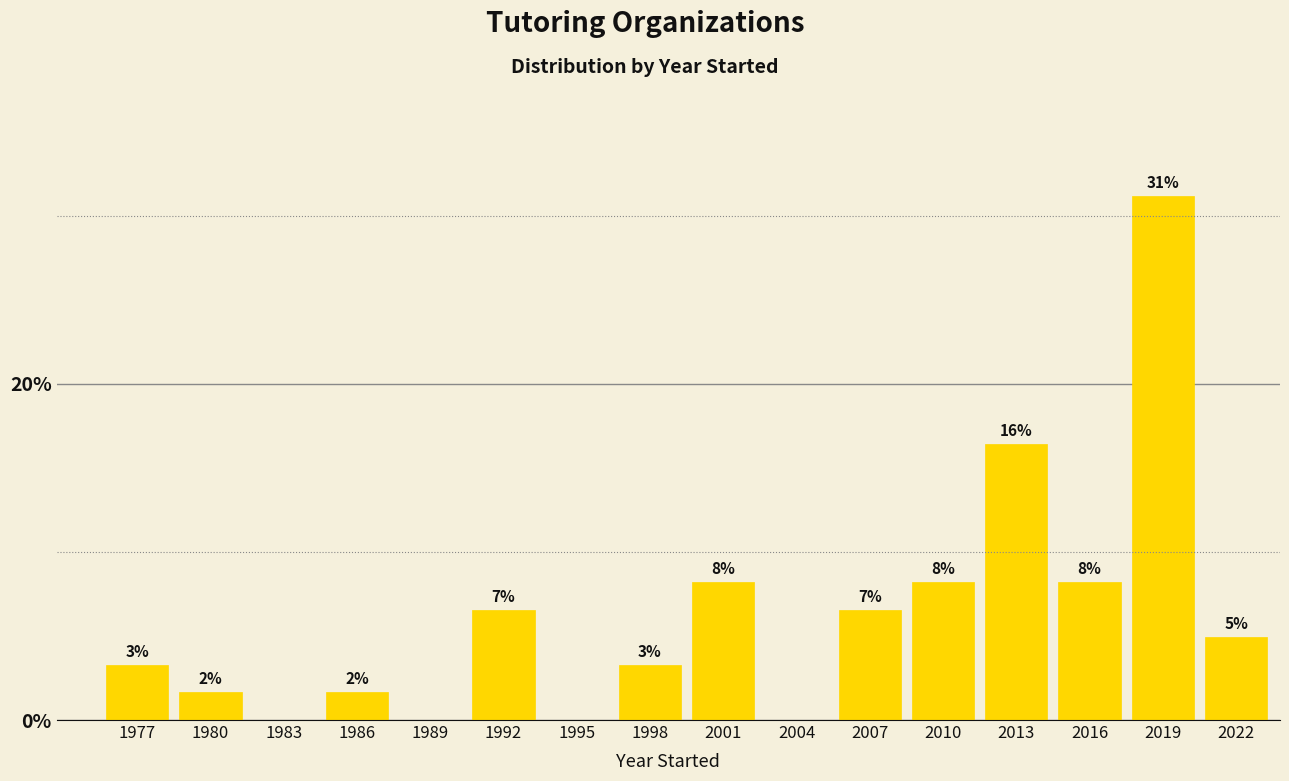

Are the bars horizontal?

No